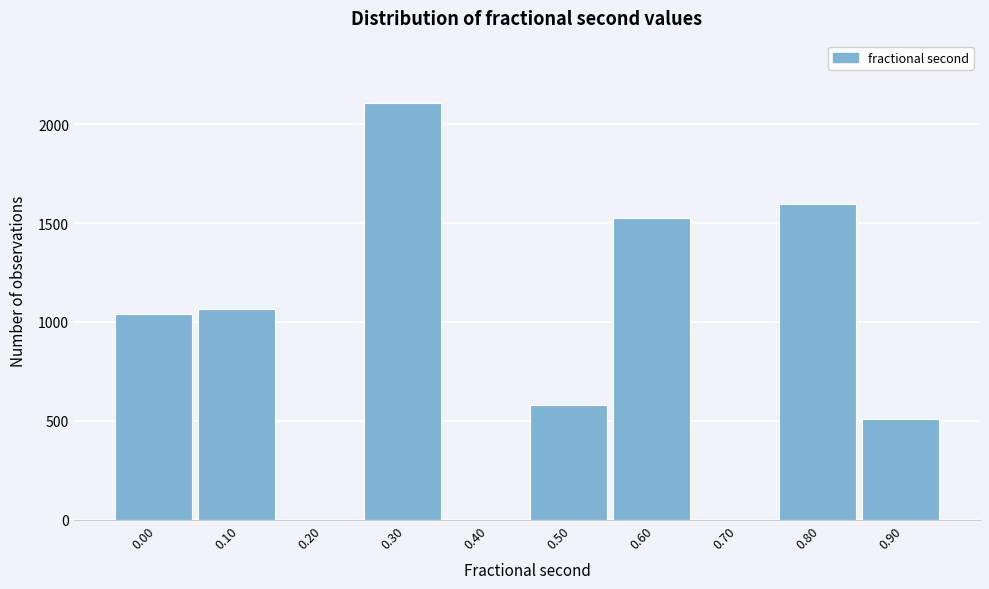

Reading right to left, list all the values displayed in this chart.

0.90=508	0.80=1598	0.70=0	0.60=1526	0.50=580	0.40=0	0.30=2107	0.20=0	0.10=1065	0.00=1042